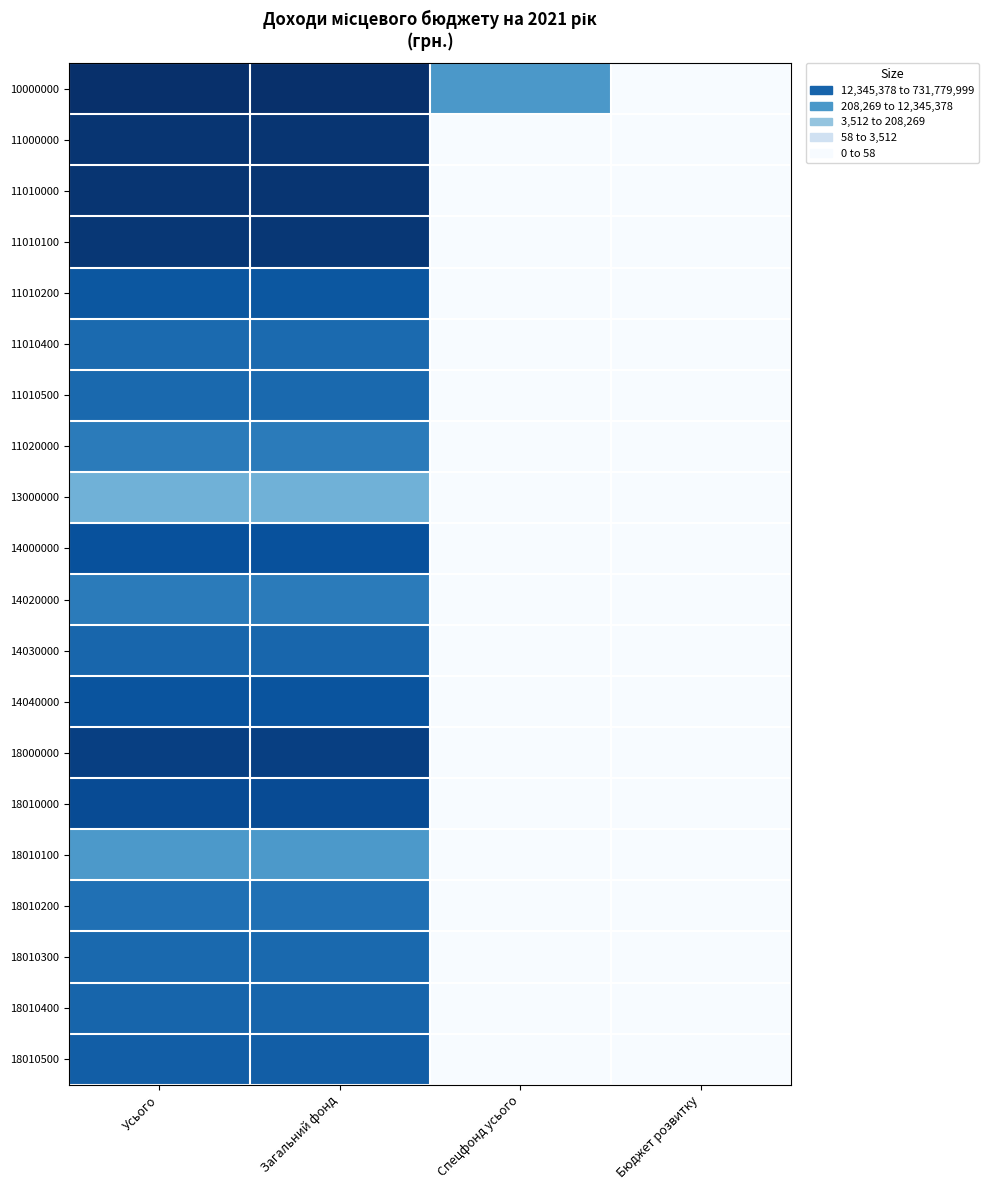

Which series changed the most between Загальний фонд and Бюджет розвитку?

10000000